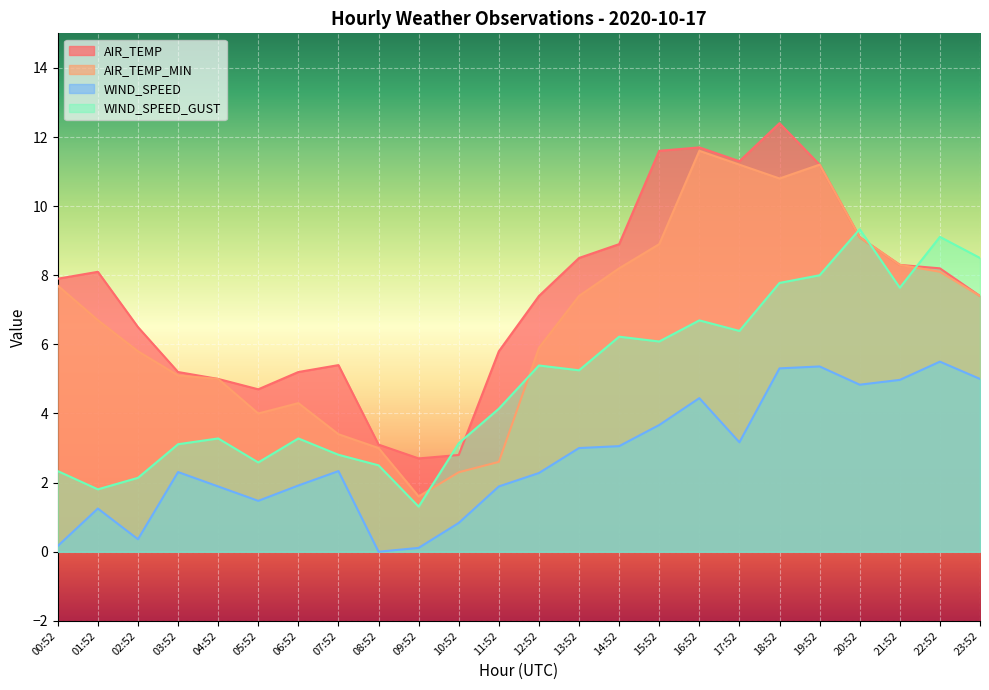

What is the label of the 11th point from the right?

13:52